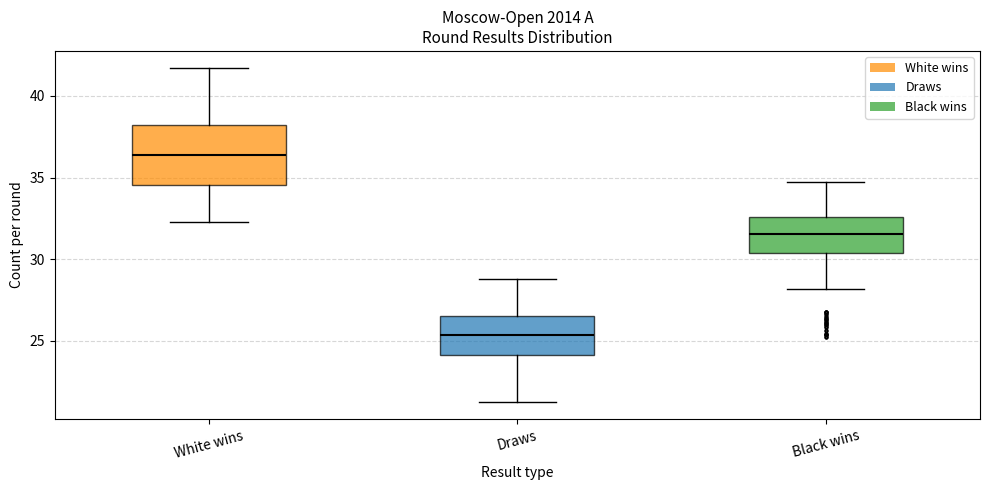

Reading left to right, transcribe this box plot: for each box, give where its median line is, the range the box spans, and where its two whiskers end, as read against the y-axis. The values are not printed on the chart, so give them approximately, as read against the axis.

White wins: median 36.5, box 34.5 to 38.0, whiskers 32.5 to 41.5
Draws: median 25.5, box 24.0 to 26.5, whiskers 21.5 to 29.0
Black wins: median 31.5, box 30.5 to 32.5, whiskers 28.0 to 34.5